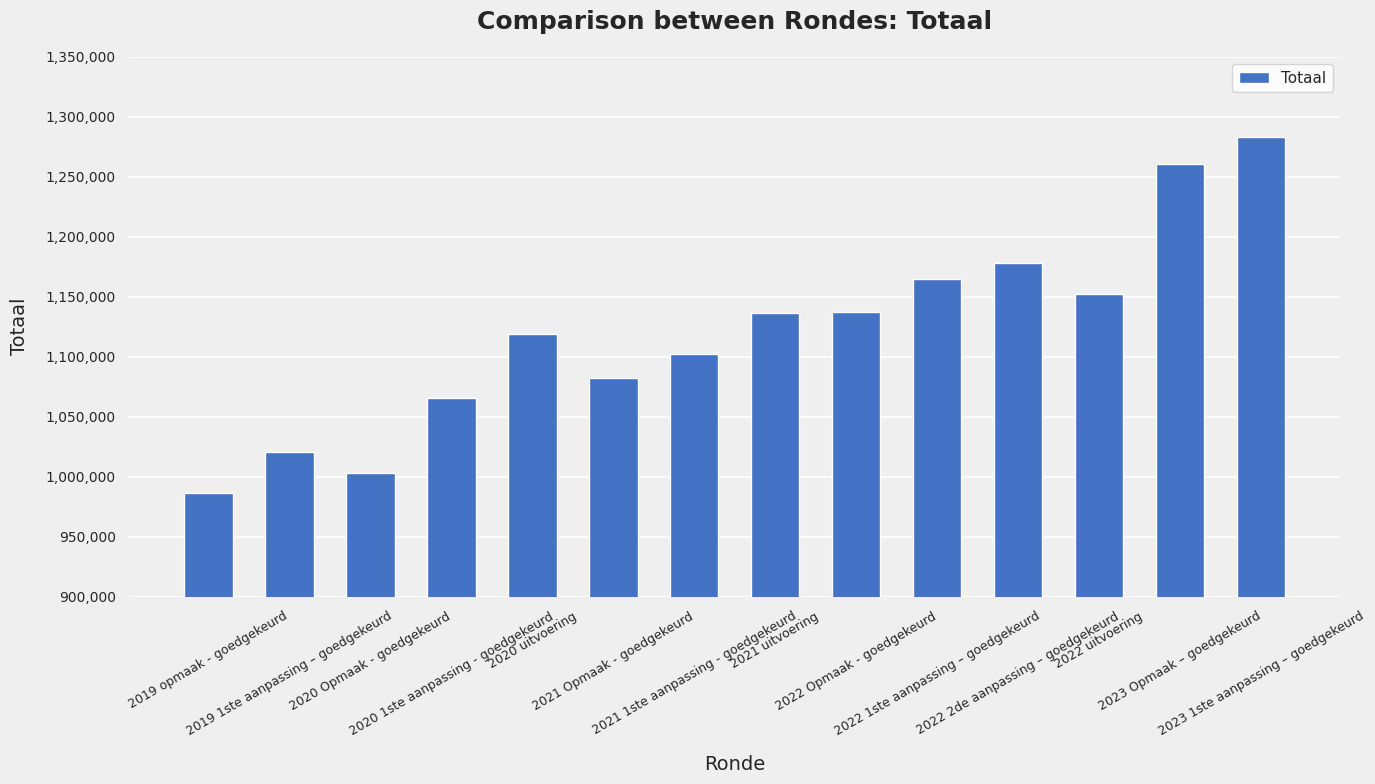

What is the value of the 1st bar from the left?

986320